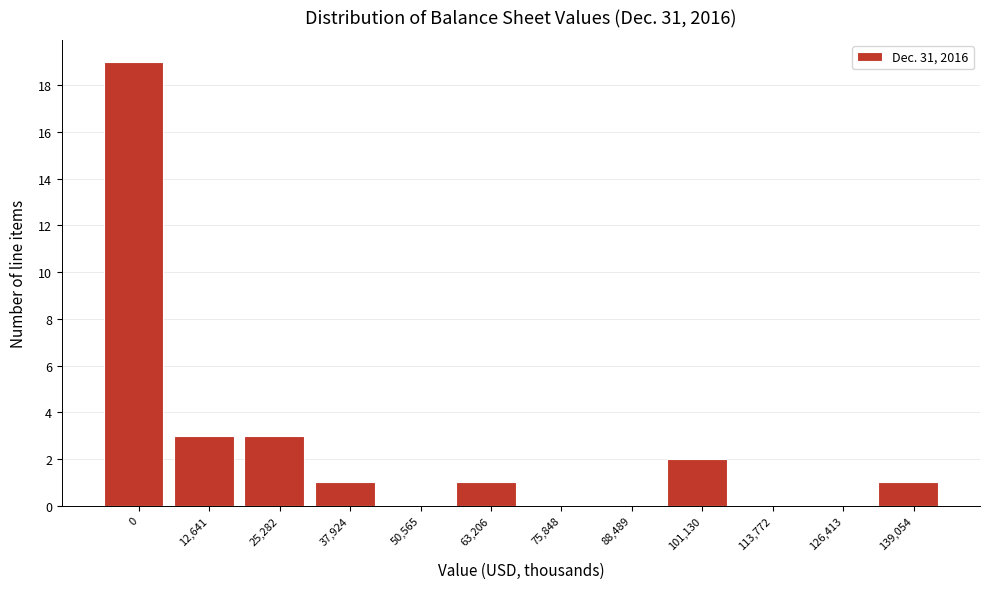

Reading left to right, list all the values displayed in this chart.

0=19	12,641=3	25,282=3	37,924=1	50,565=0	63,206=1	75,848=0	88,489=0	101,130=2	113,772=0	126,413=0	139,054=1